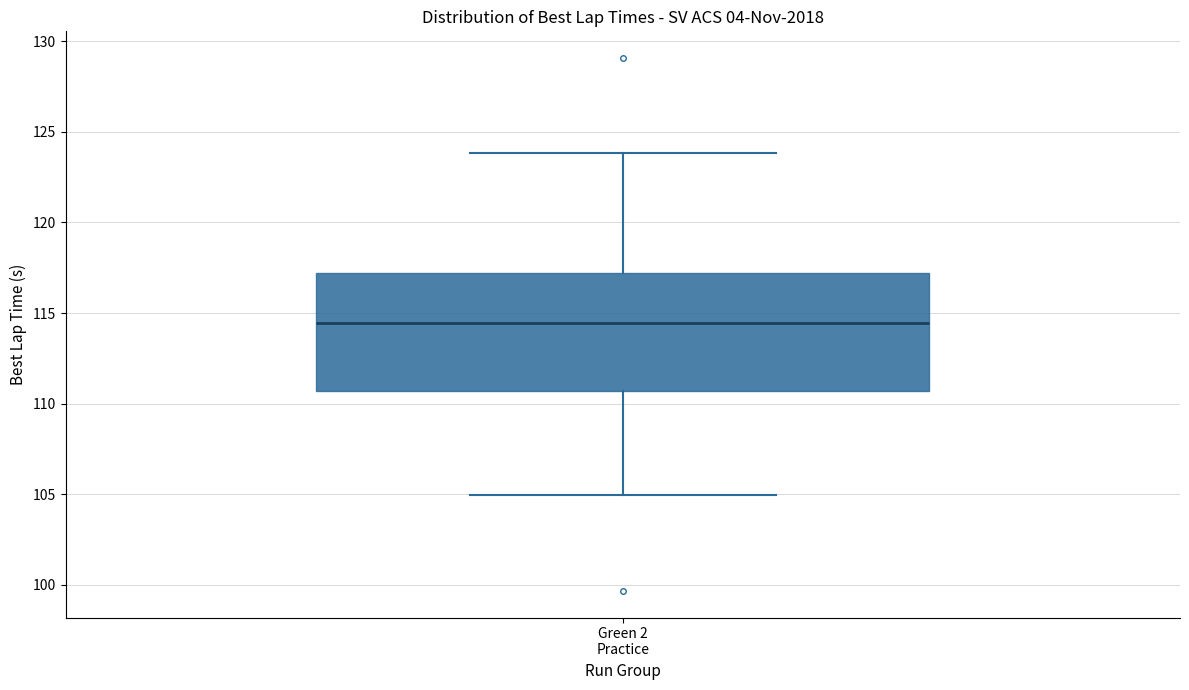

Where is the upper edge of the box for Green 2 Practice on the y-axis? The values are not printed on the chart, so give them approximately, as read against the axis.

117.0